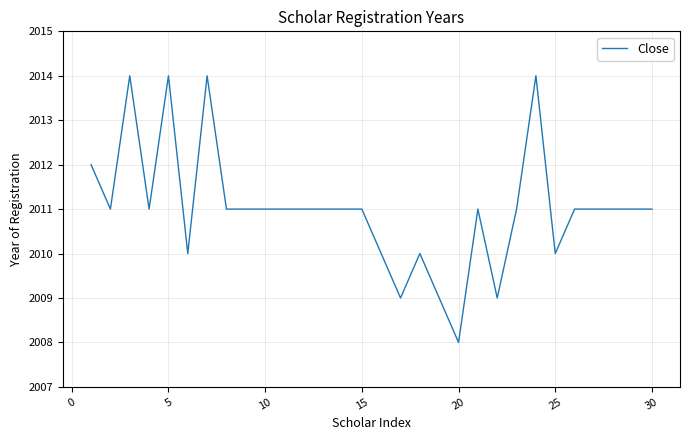

What is the greatest value displayed?

2014